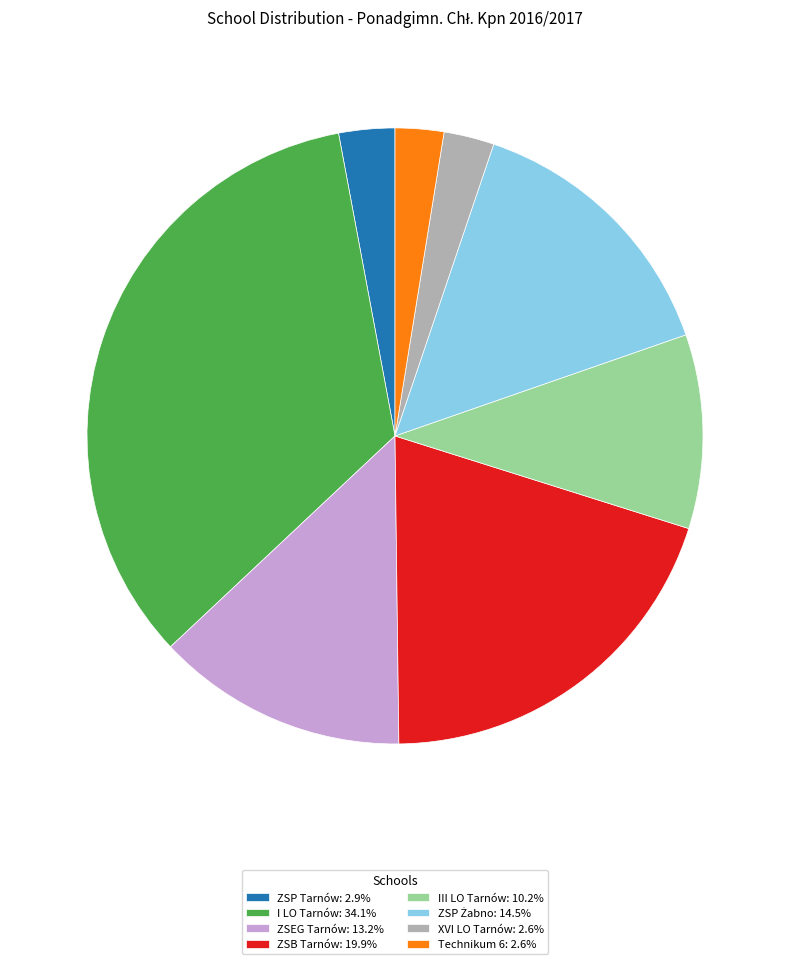

What is the ratio of the value at III LO Tarnów: 10.2% to the value at XVI LO Tarnów: 2.6%?

3.9